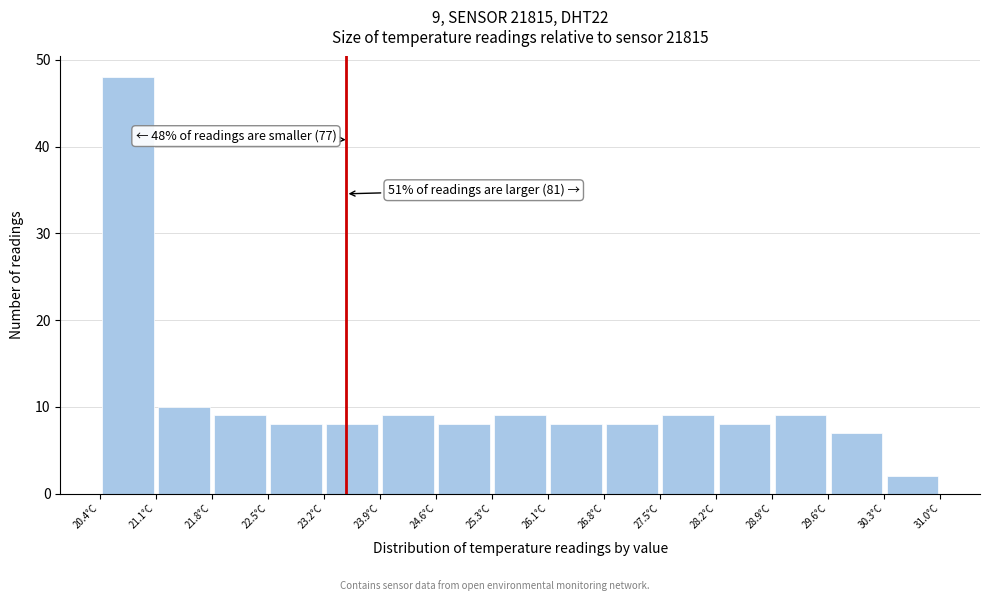

Over which range of the x-axis is the bar tallest?

20.4 to 21.1